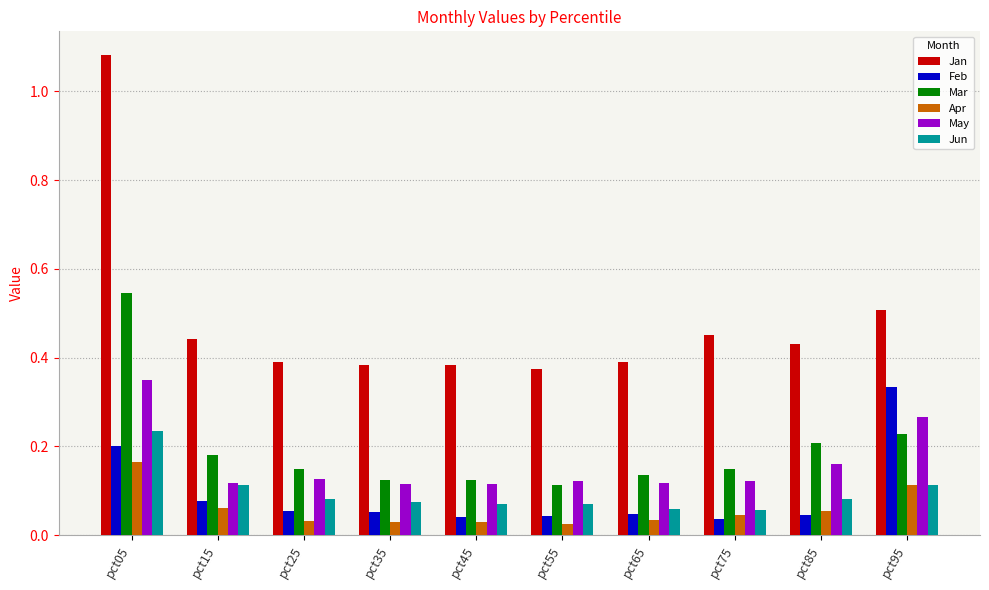

Count the Jan values in the range 0 to 1.

9